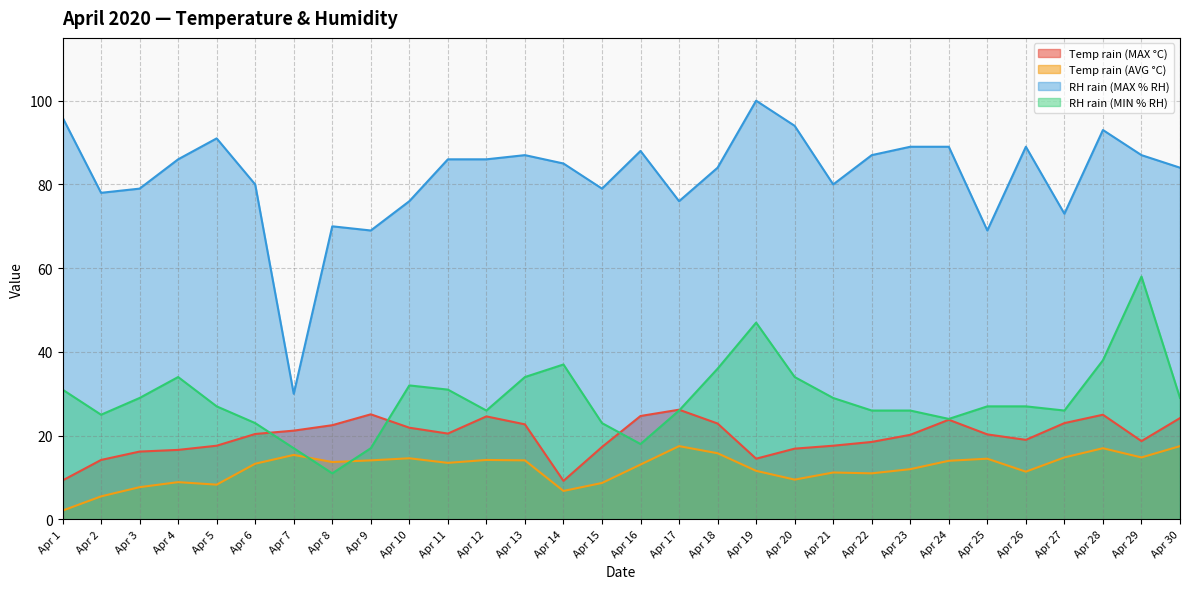

What is the difference between the RH rain (MAX % RH) values at Apr 13 and Apr 12?

1.0